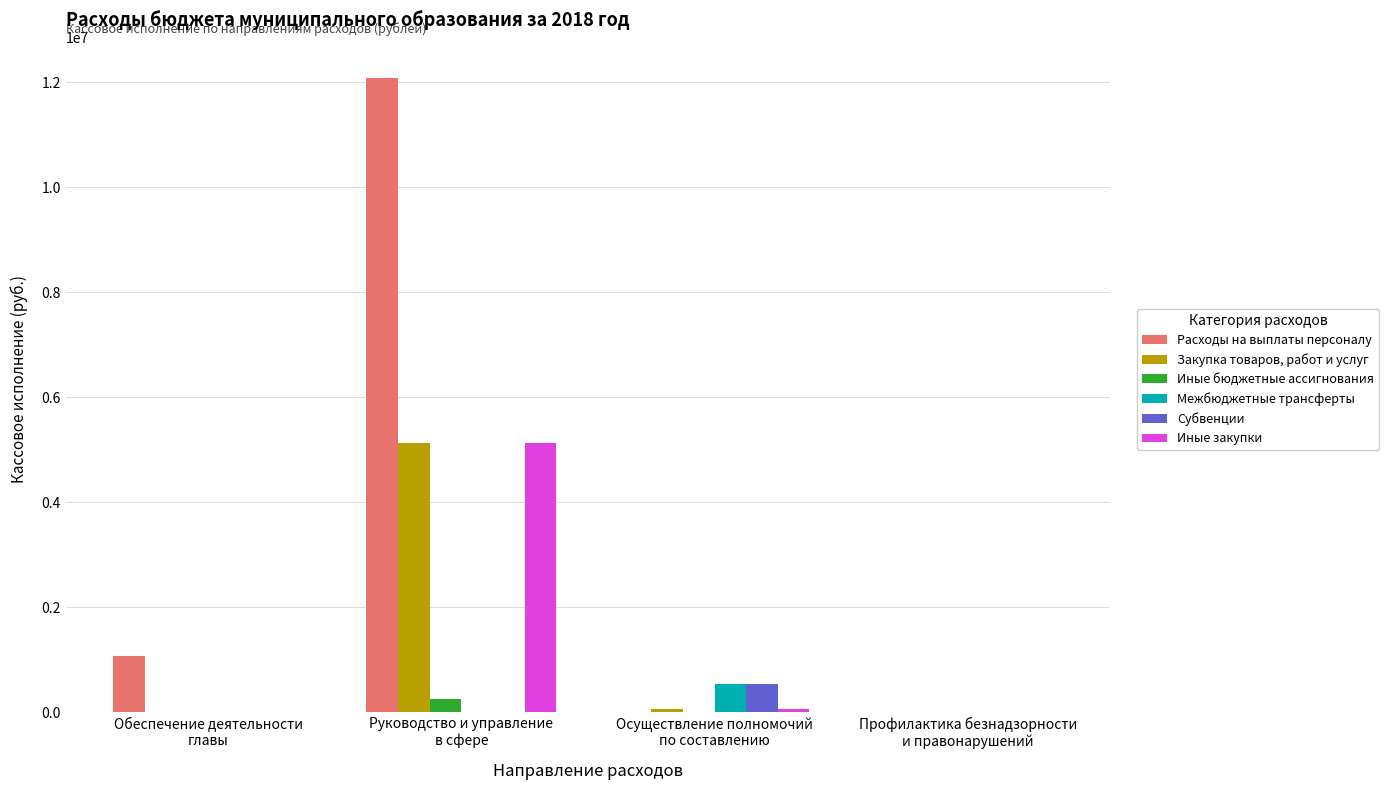

How many series are shown in this chart?

6